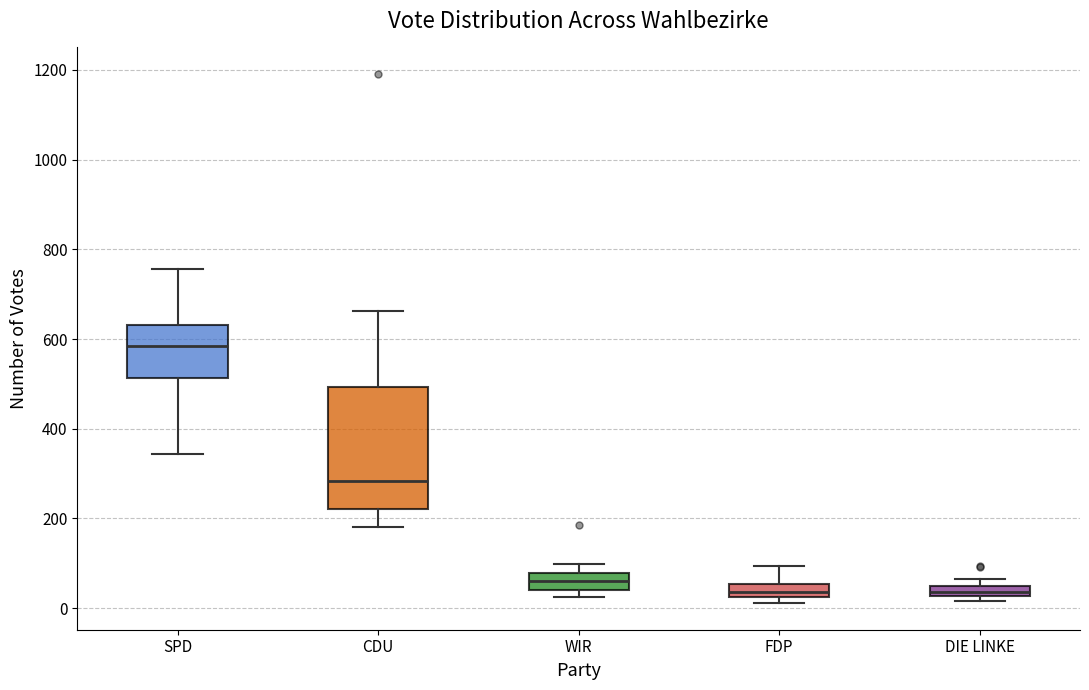

Where is the upper edge of the box for SPD on the y-axis? The values are not printed on the chart, so give them approximately, as read against the axis.

640